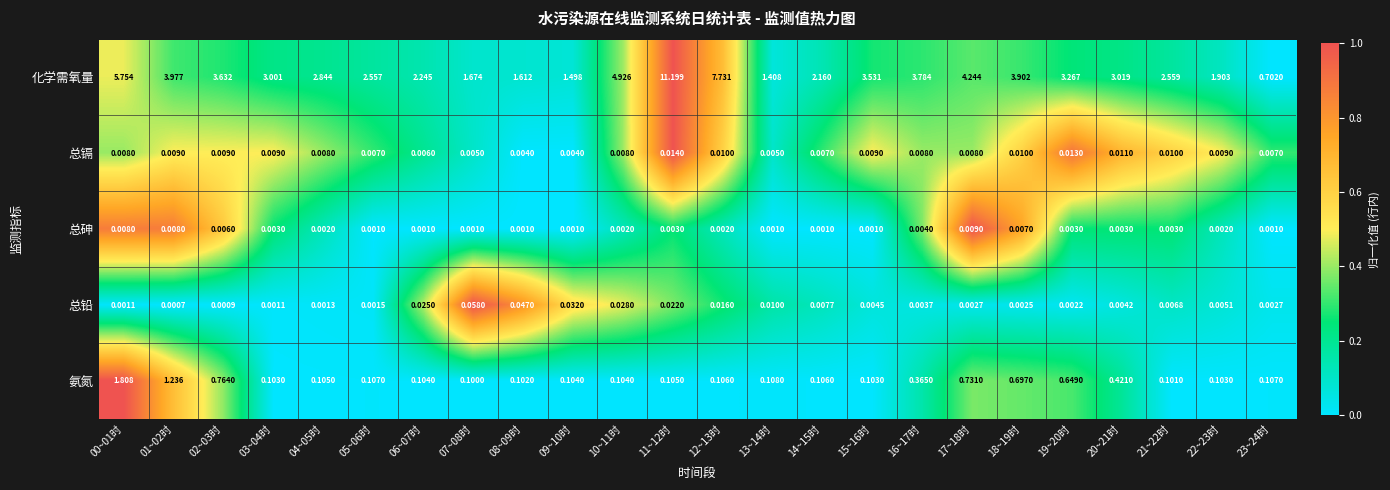

Rank the series by their maximum value, from lowest to highest.

总砷, 总镉, 总铅, 氨氮, 化学需氧量